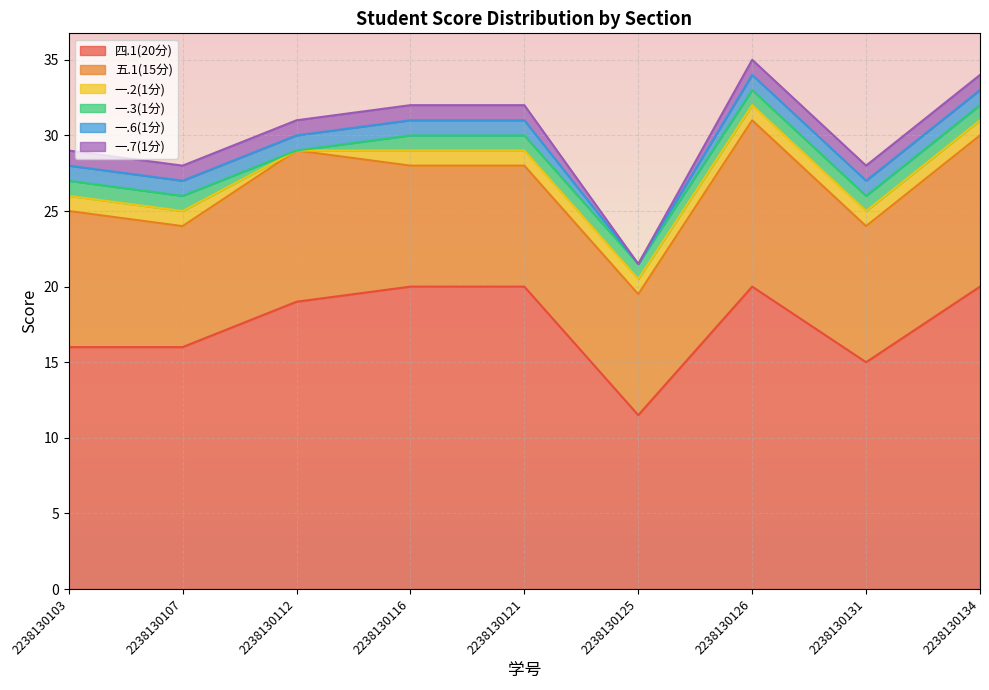

What are all the series names shown in the legend?

四.1(20分), 五.1(15分), 一.2(1分), 一.3(1分), 一.6(1分), 一.7(1分)